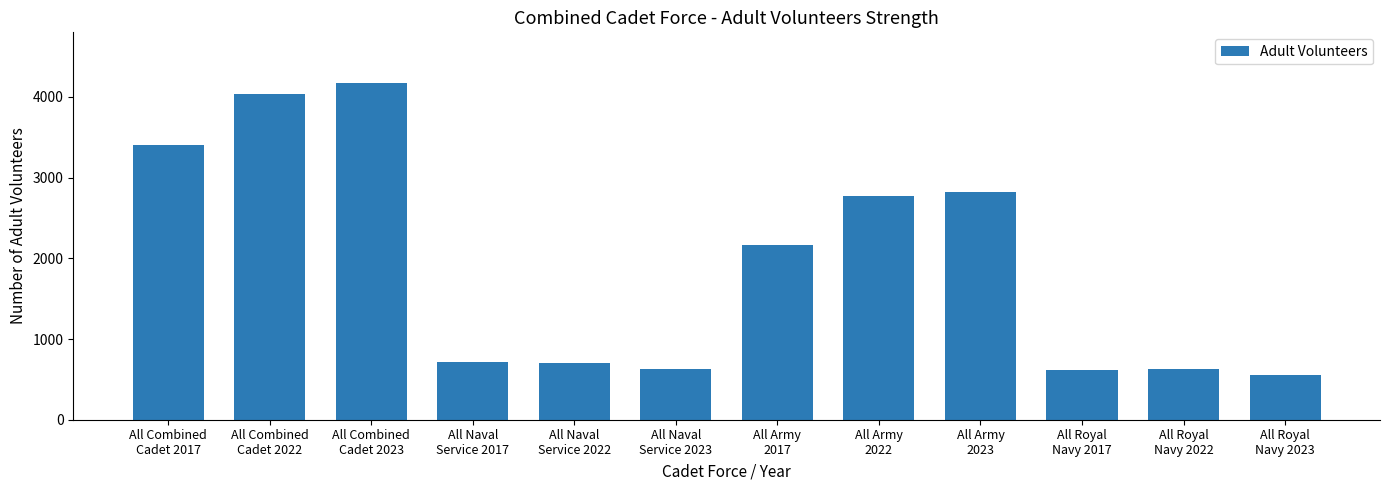

What is the maximum value shown in the chart?

4170